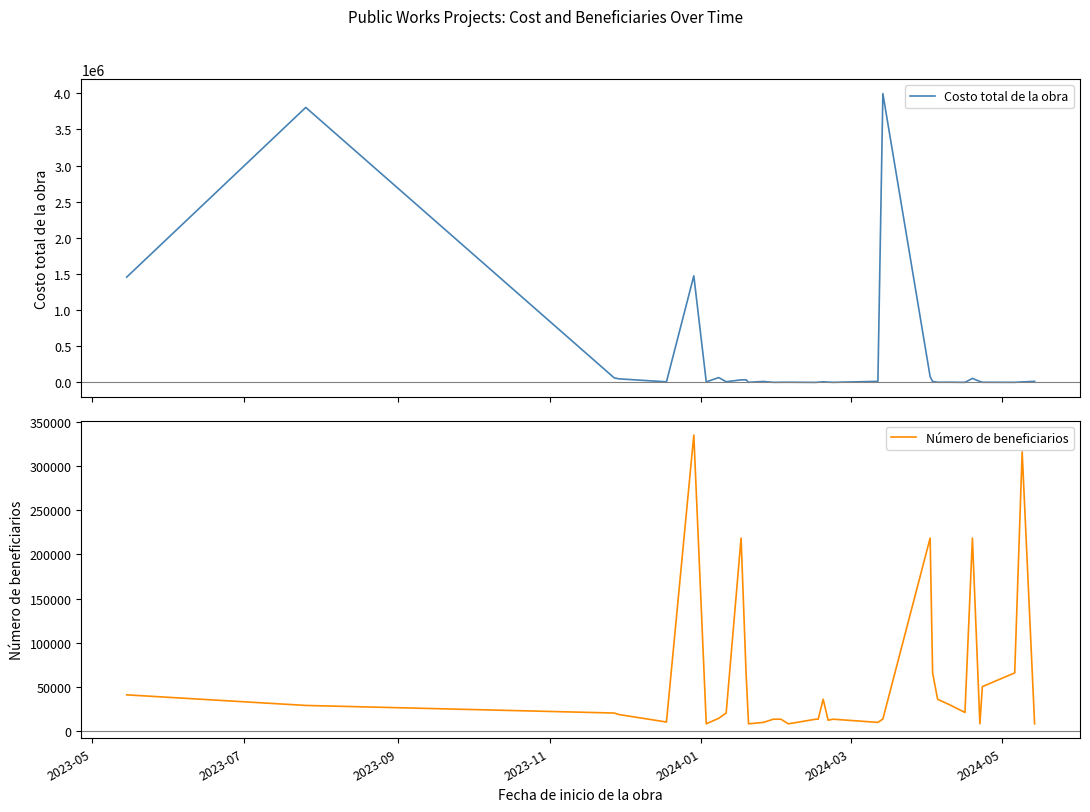

Which series has the largest total across all categories?

Costo total de la obra